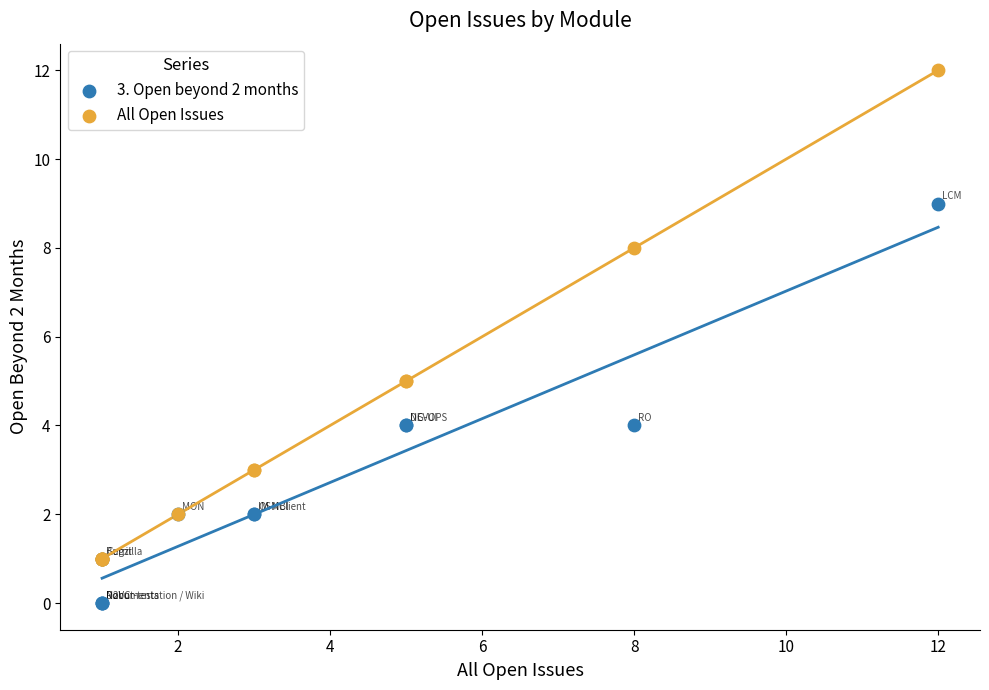

What are all the series names shown in the legend?

3. Open beyond 2 months, All Open Issues